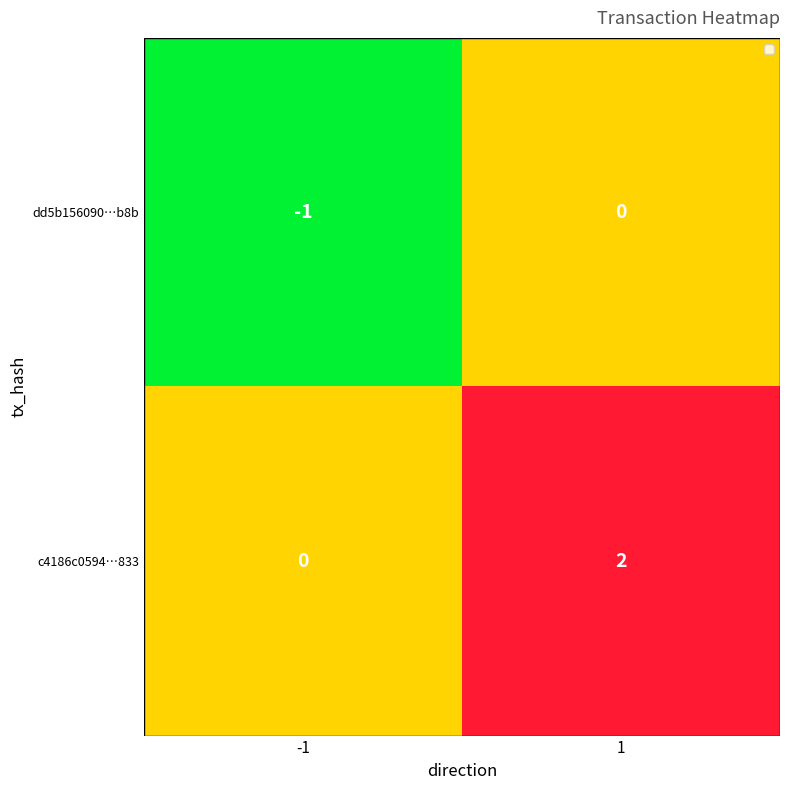

List the series in order of their overall mean, lowest first.

dd5b156090…b8b, c4186c0594…833